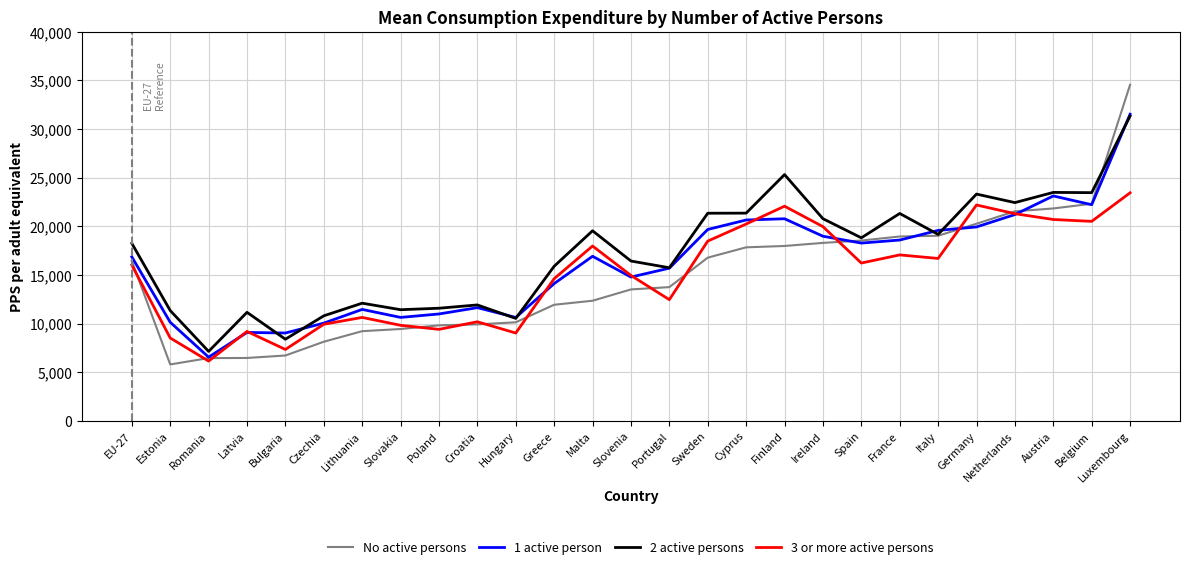

Which category has the highest value across all series?

Luxembourg